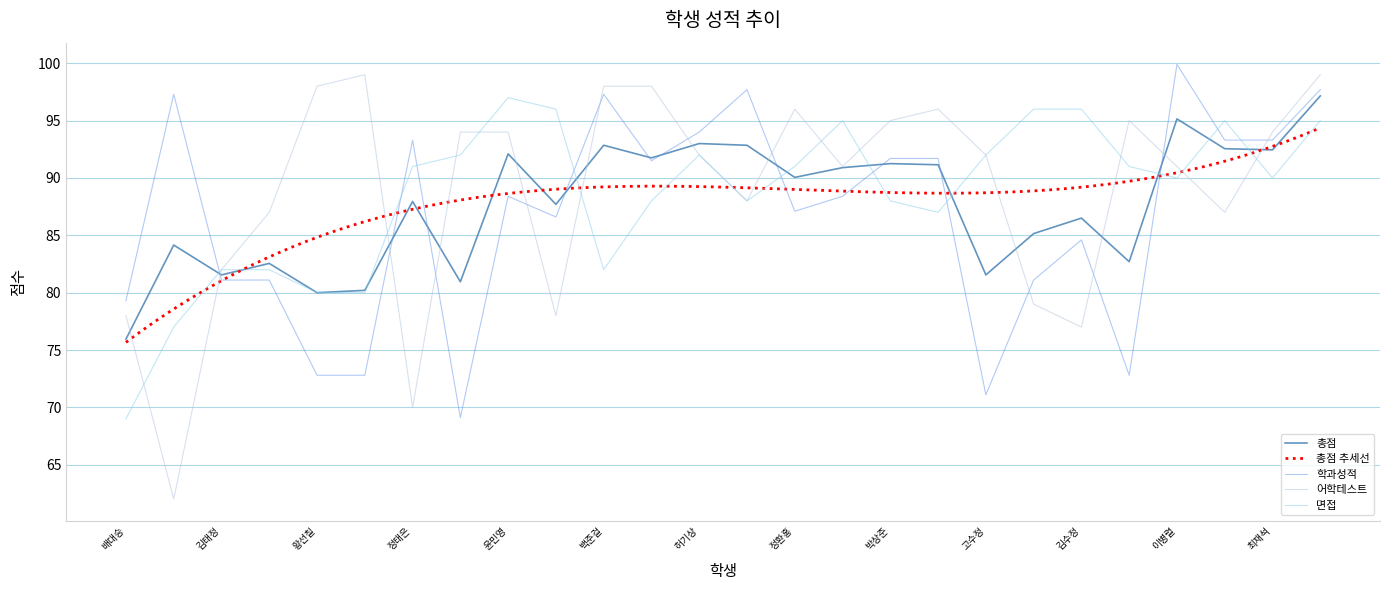

Is it true that 어학테스트 equals 77.0 at 김수정?

True